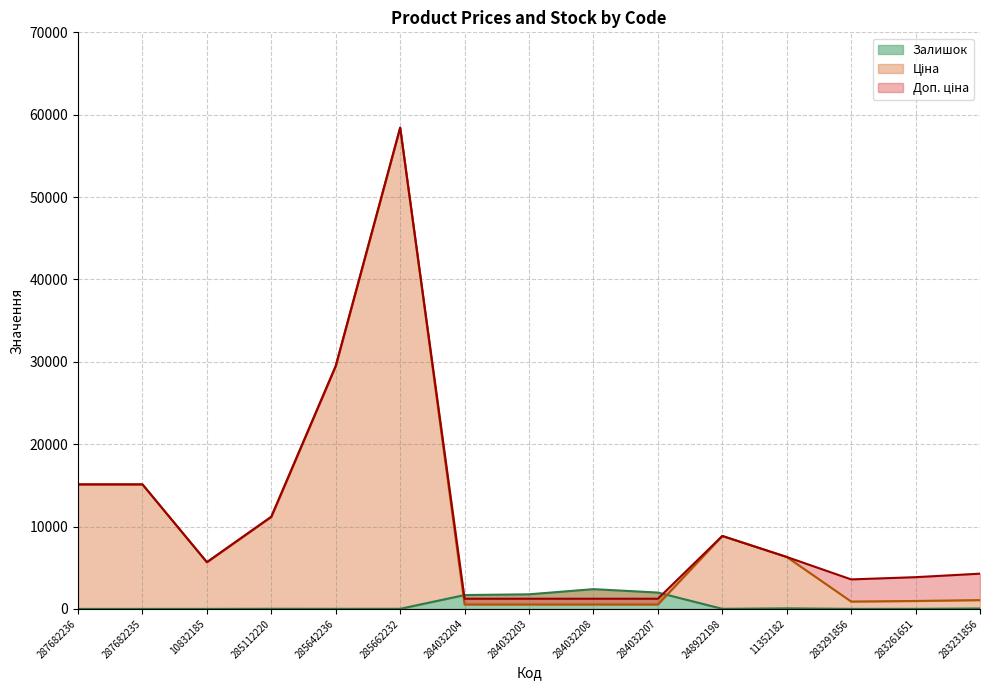

Which series has the largest range (max minus min)?

Ціна